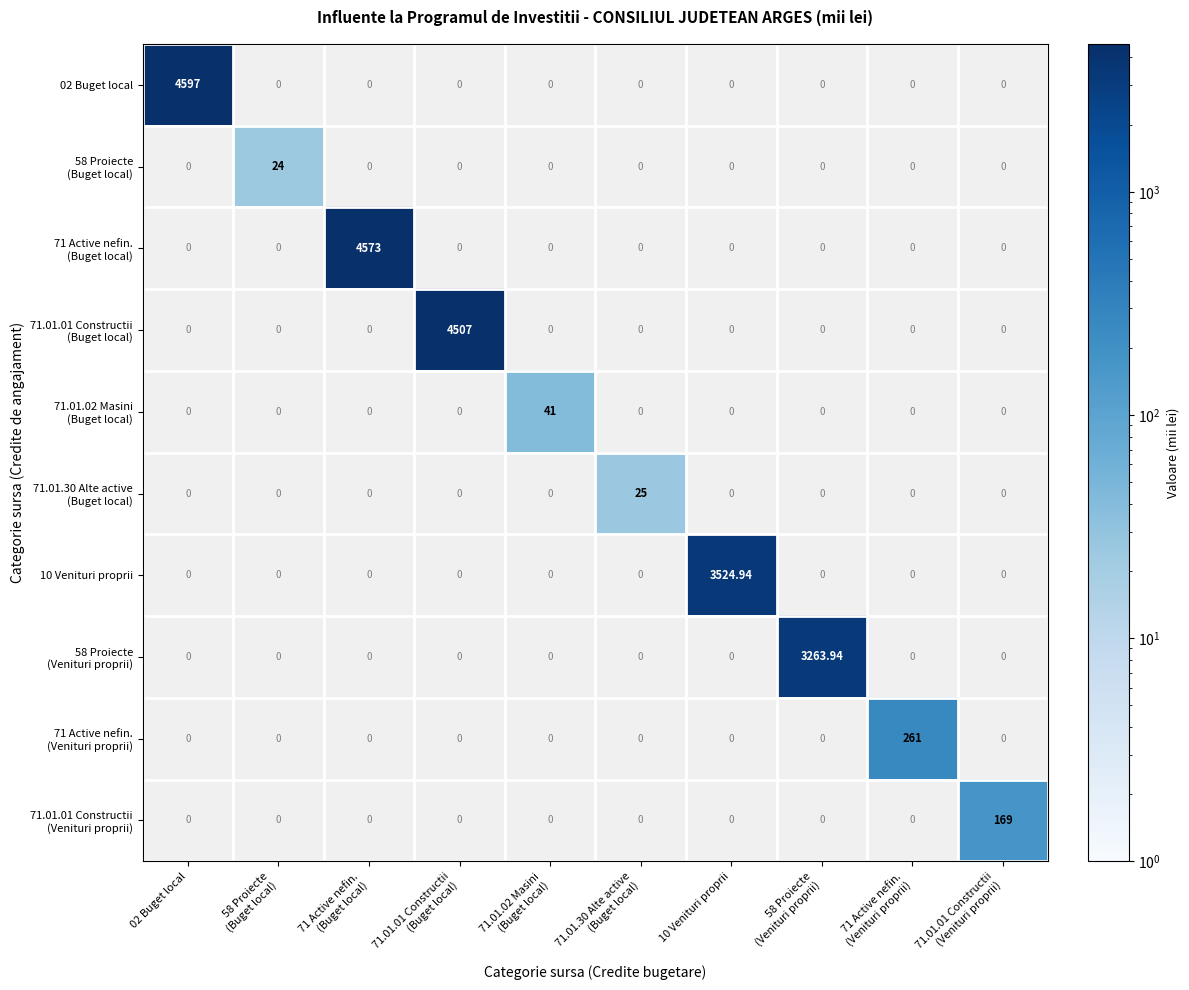

The value of 71 Active nefin. (Venituri proprii) at 71 Active nefin. (Venituri proprii) is 261.0. True or false?

True